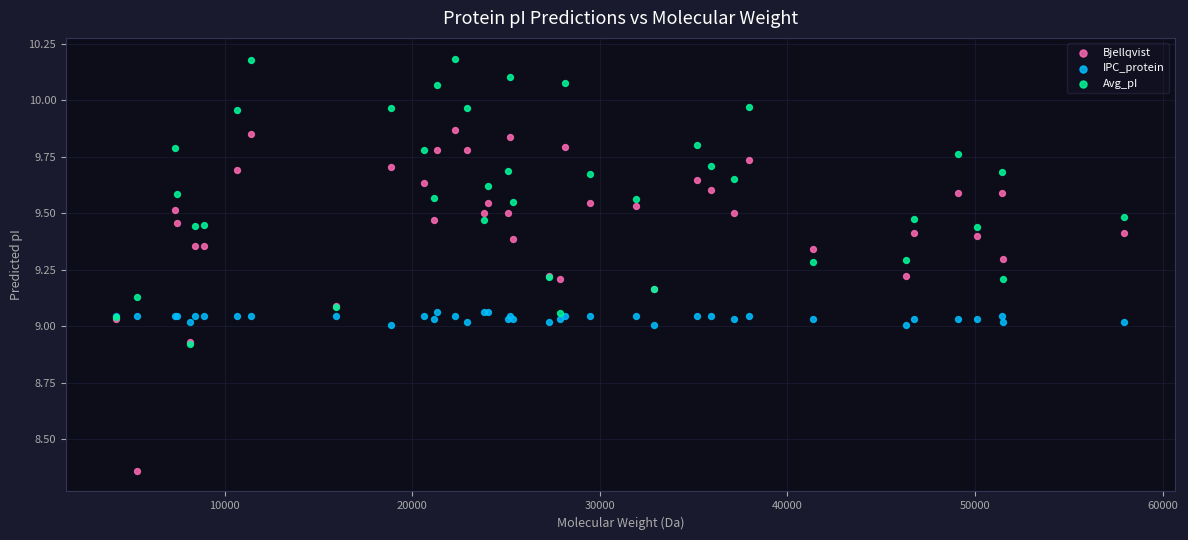

Which series contains the highest Y value?

Avg_pI